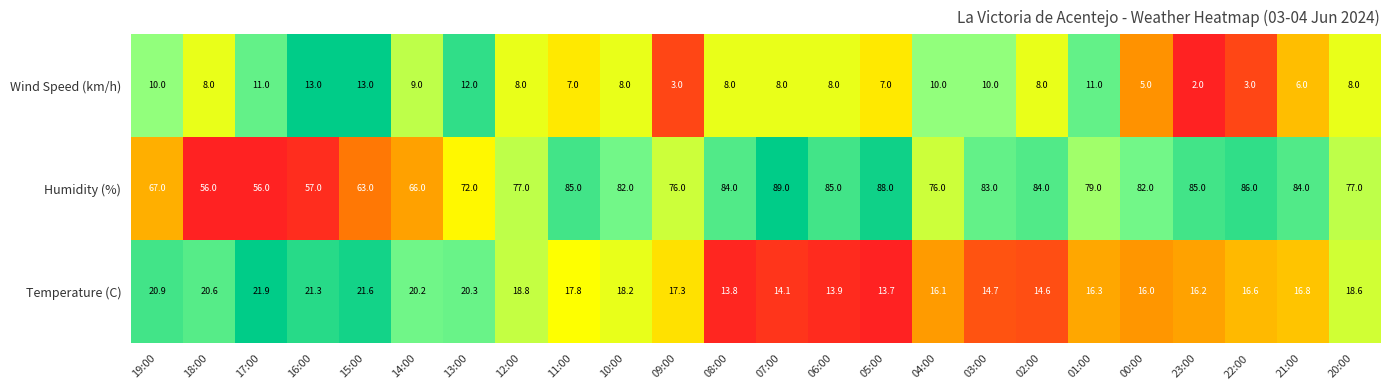

At which category is the sum across all series the highest?

07:00